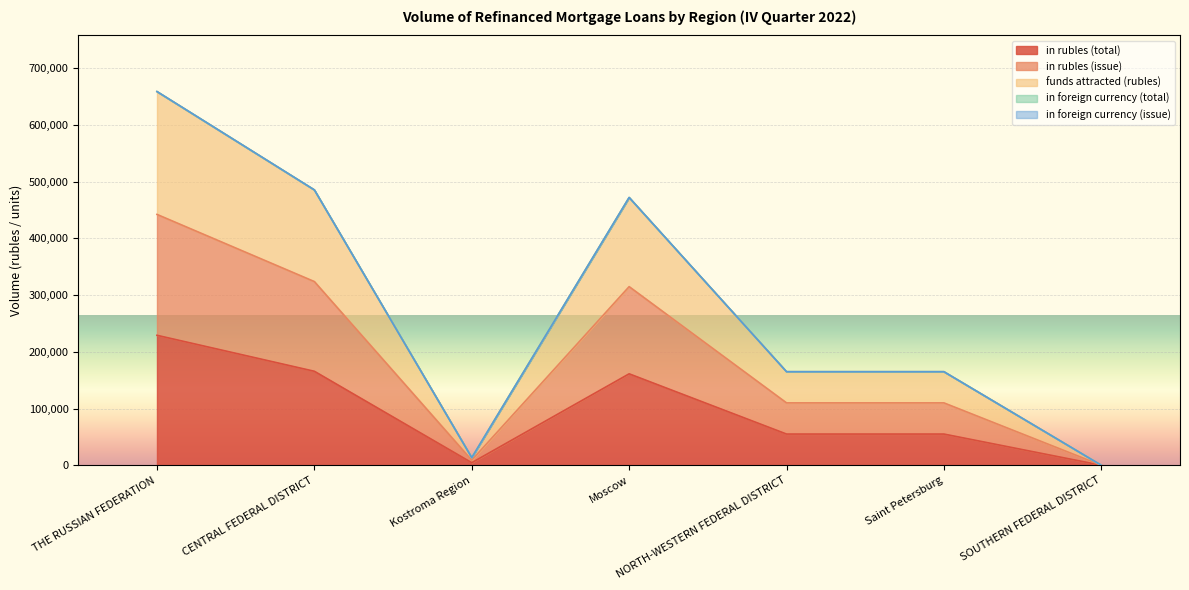

Rank the series by their maximum value, from lowest to highest.

in rubles (total), in rubles (issue), funds attracted (rubles)